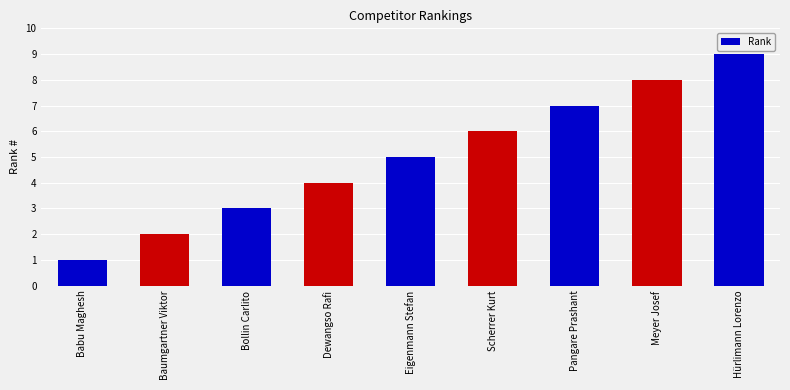

How many categories are shown in the chart?

9